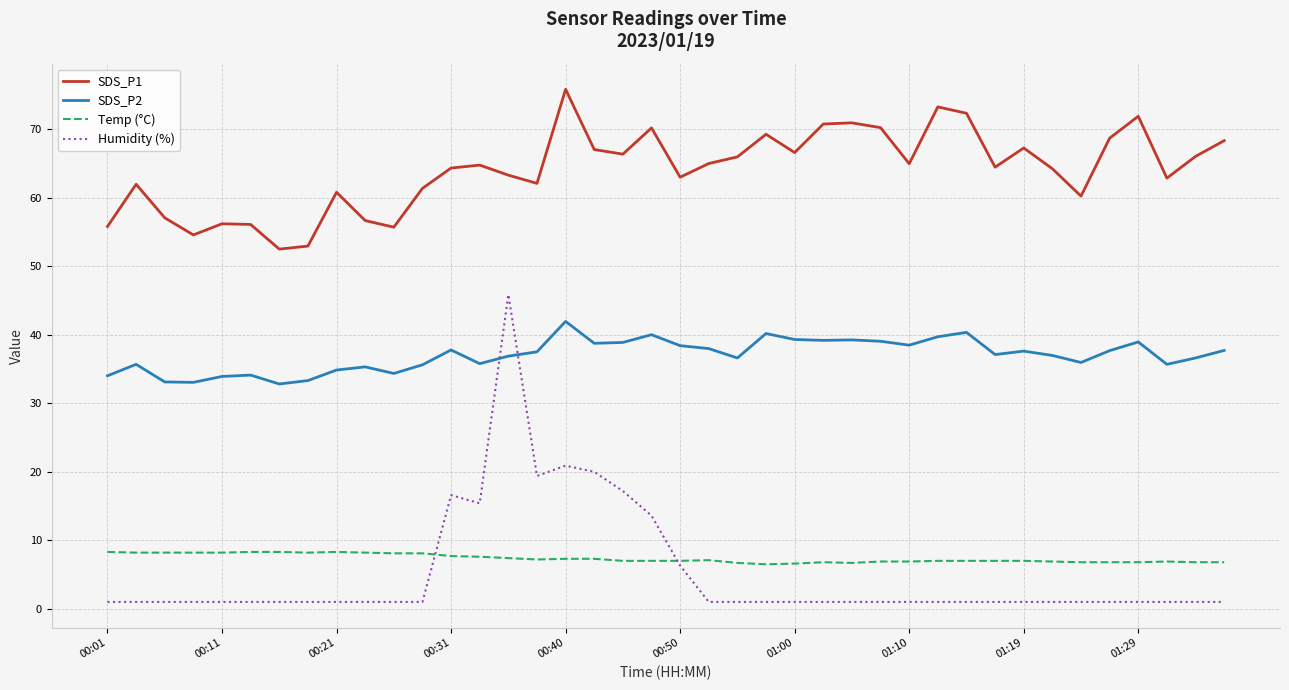

True or false: Temp (°C) and SDS_P1 cross at least once.

False